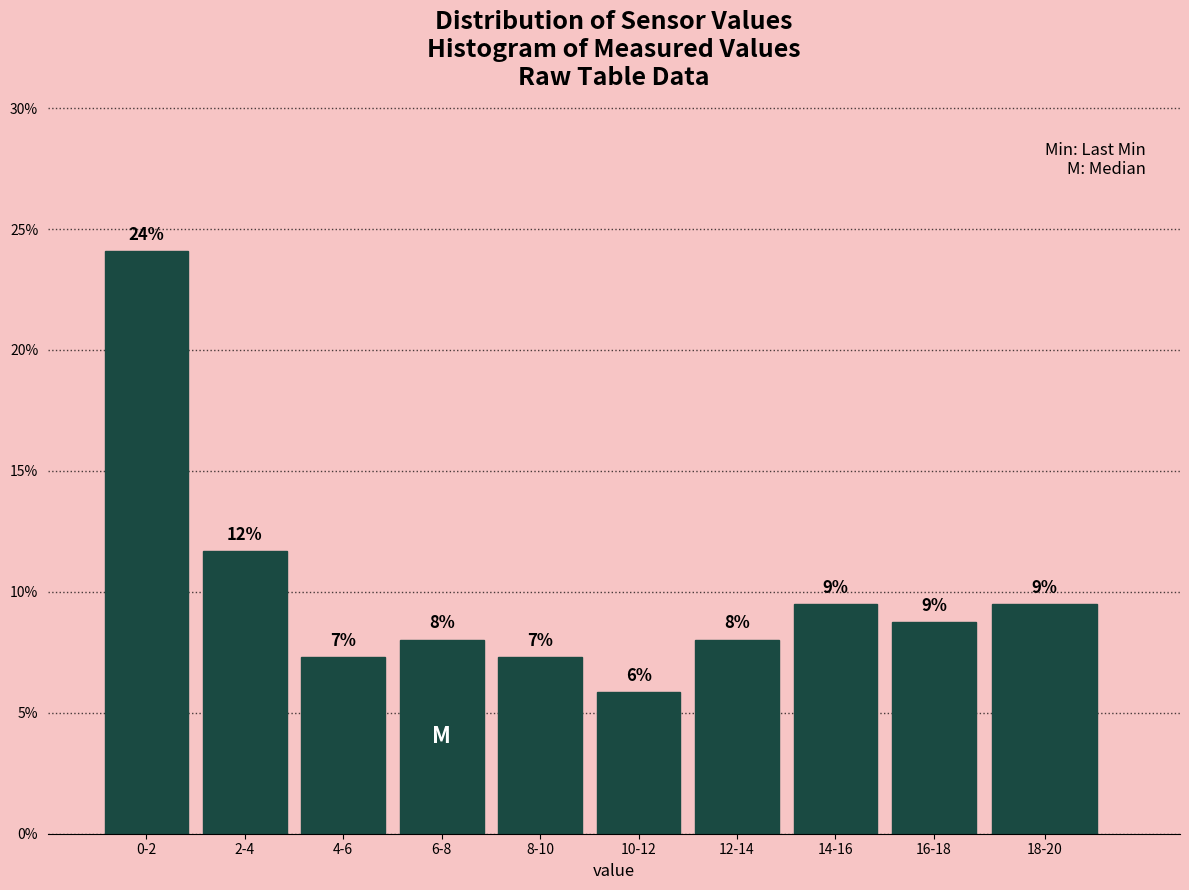

Does the chart contain any negative values?

No